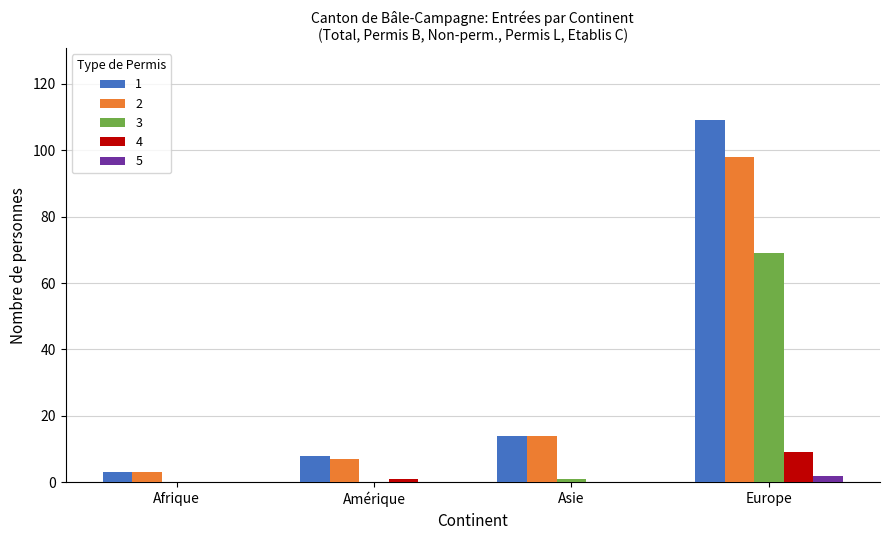

Are the bars horizontal?

No